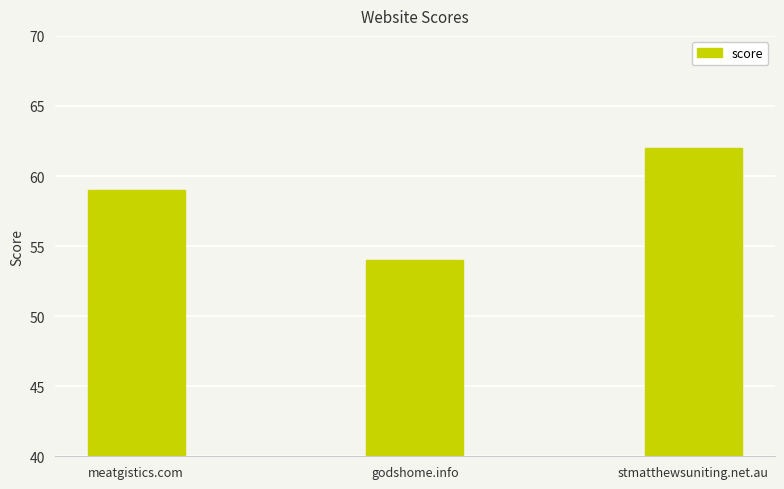

List the labels in order of value, largest first.

stmatthewsuniting.net.au, meatgistics.com, godshome.info